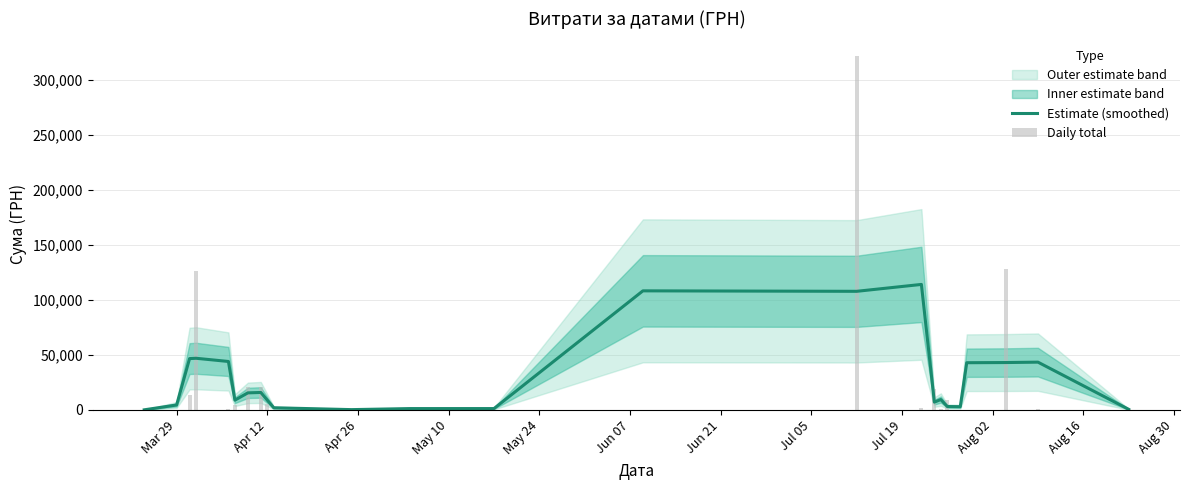

What is the value of the Daily total bar at the 12th from the left?

477.7